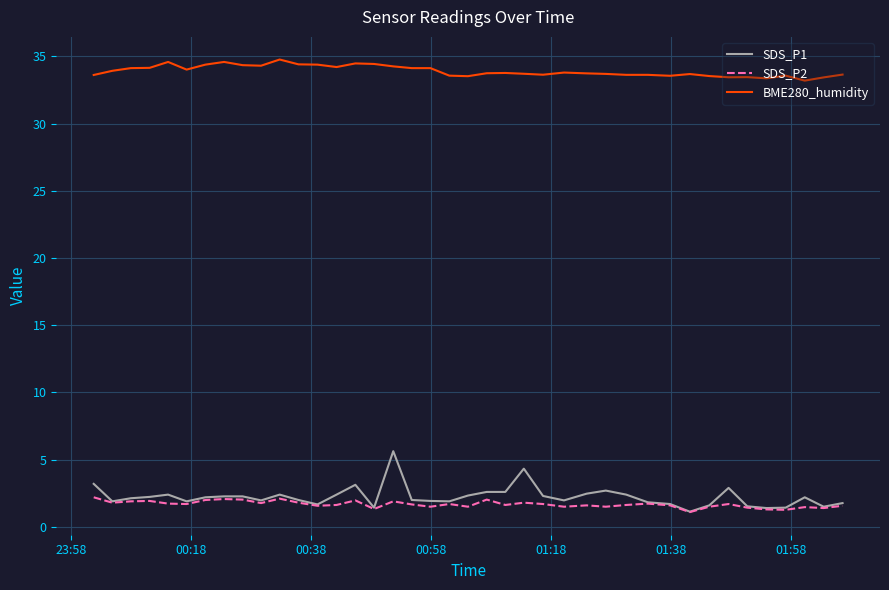

True or false: BME280_humidity has more than 0 points higher than both neighbors.

True